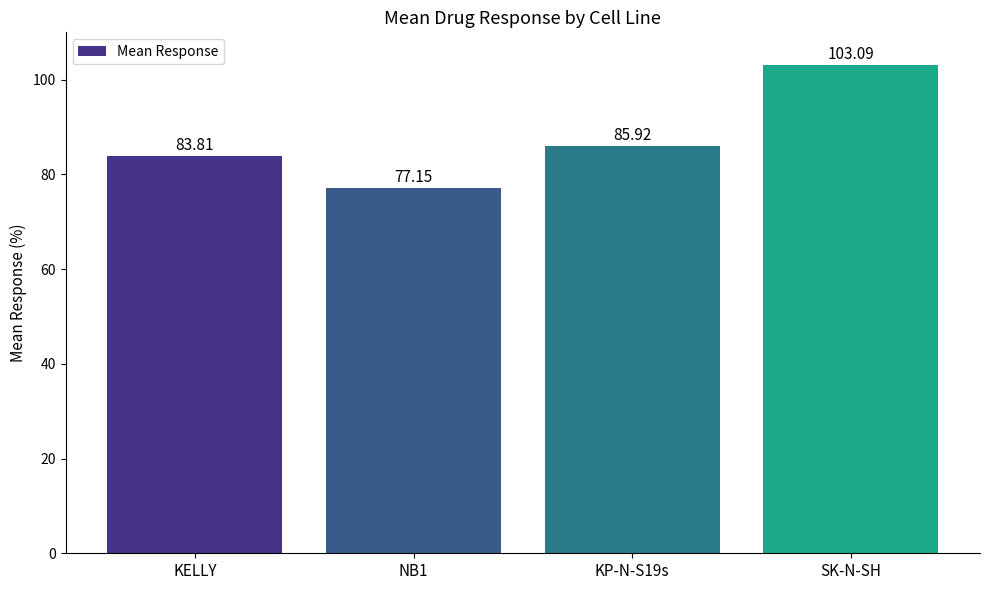

What is the maximum value shown in the chart?

103.1